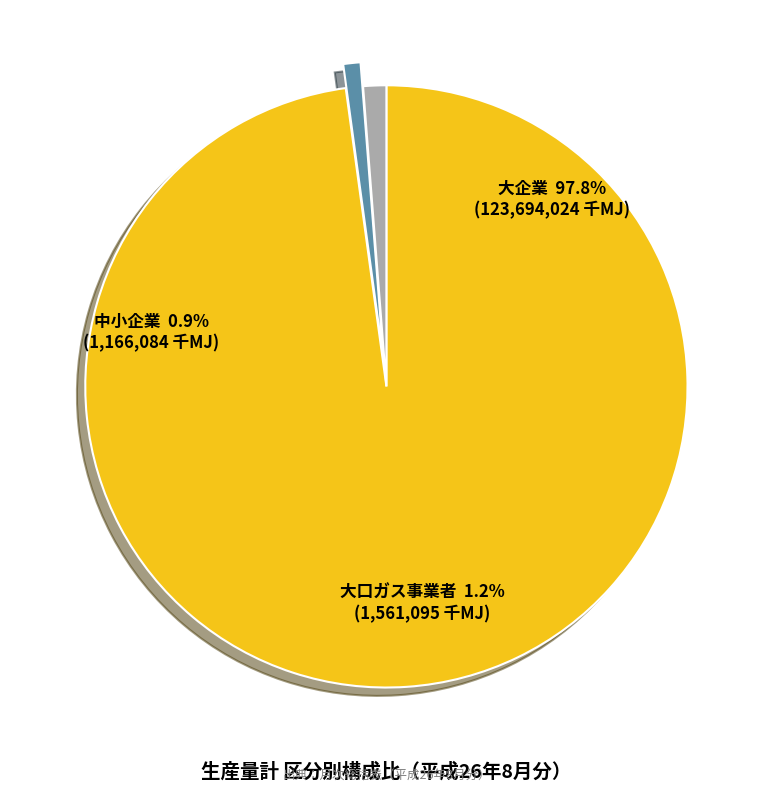

Which slice is the largest?

大企業